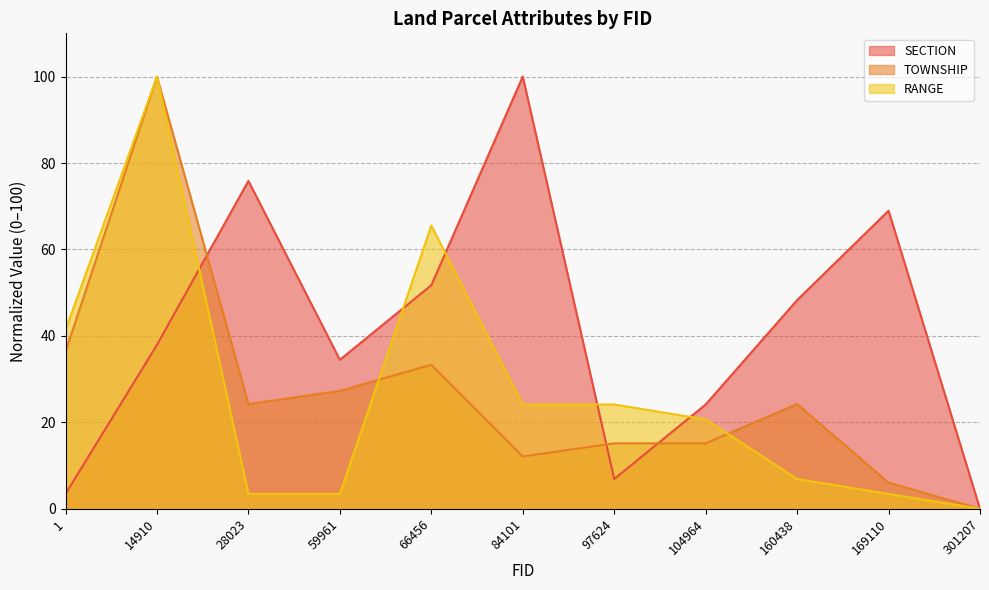

How many times do SECTION and TOWNSHIP cross each other?

3